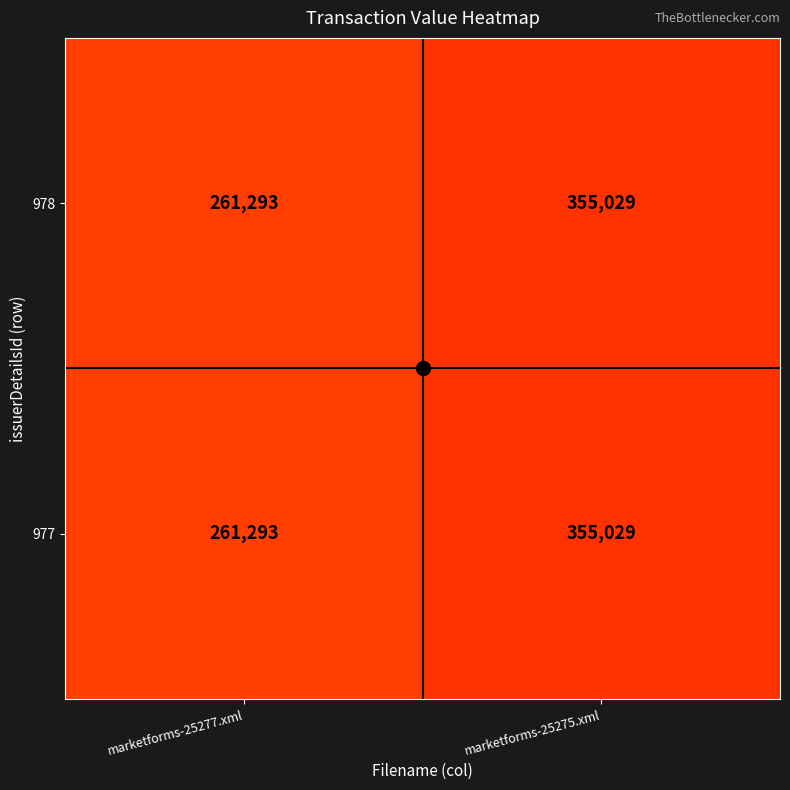

Read the 978 value at marketforms-25277.xml, to the nearest 10.

261290